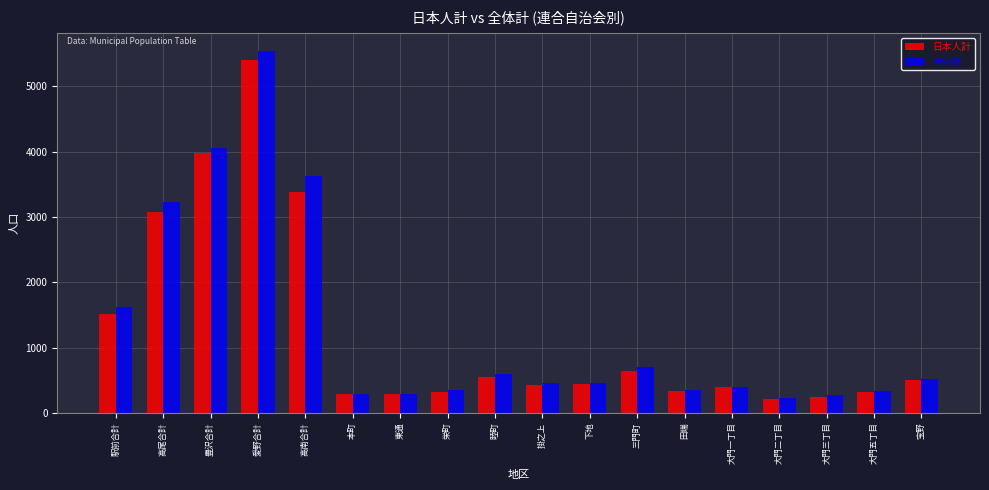

The 日本人計 series shows 577 at 栄町. True or false?

False